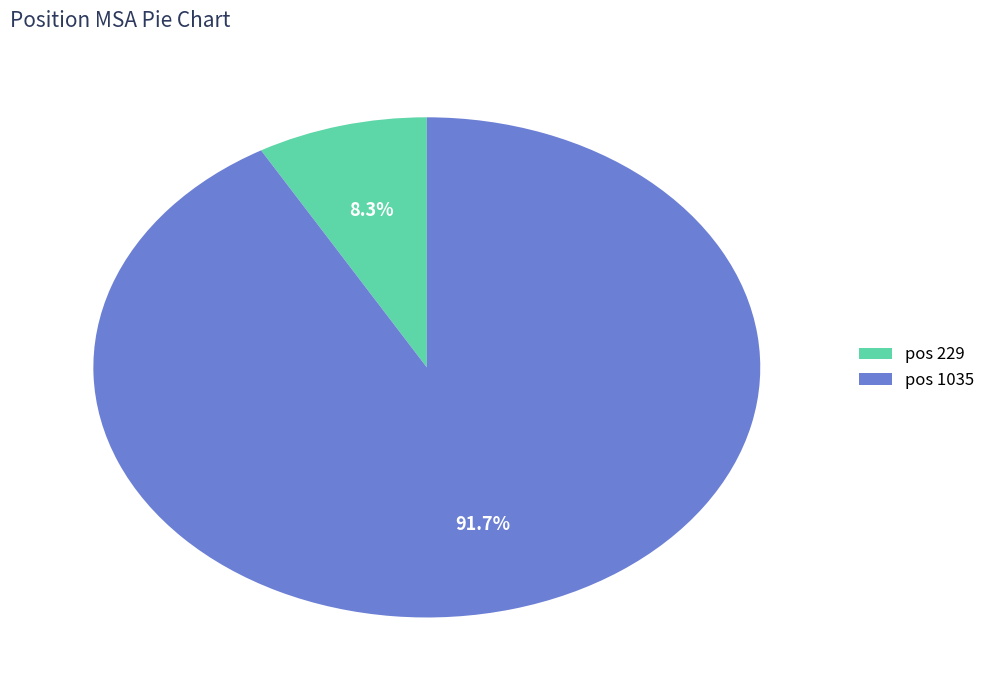

What is the largest slice in the pie chart?

pos 1035